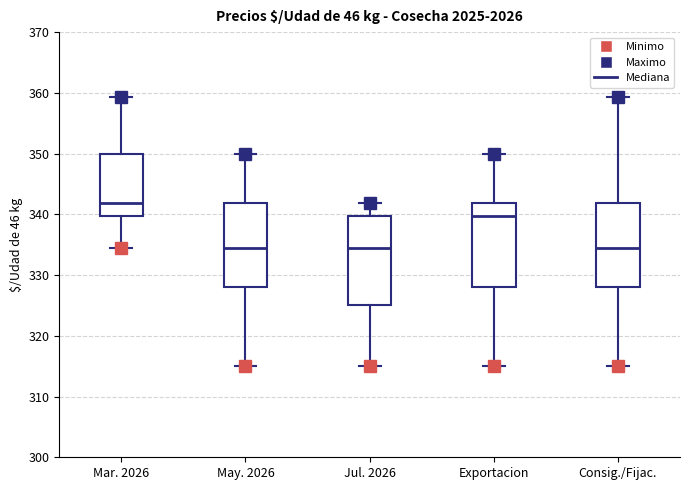

Which box's median line is the highest?

Mar. 2026